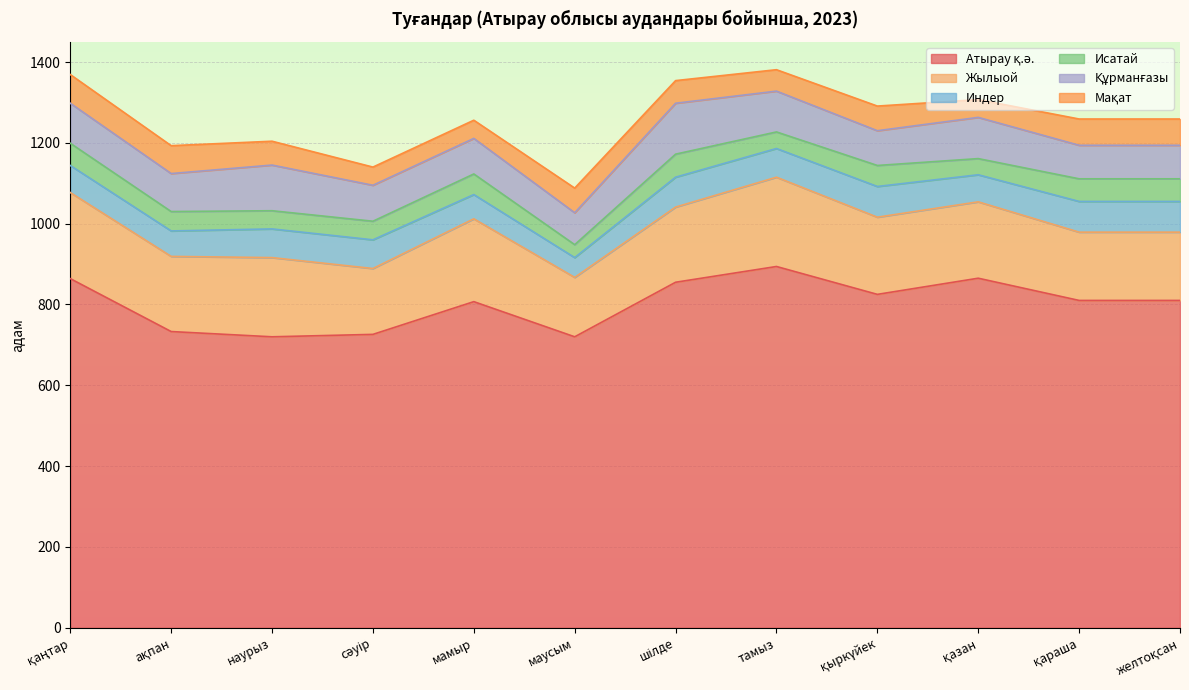

What is the difference between the Құрманғазы values at қыркүйек and тамыз?

15